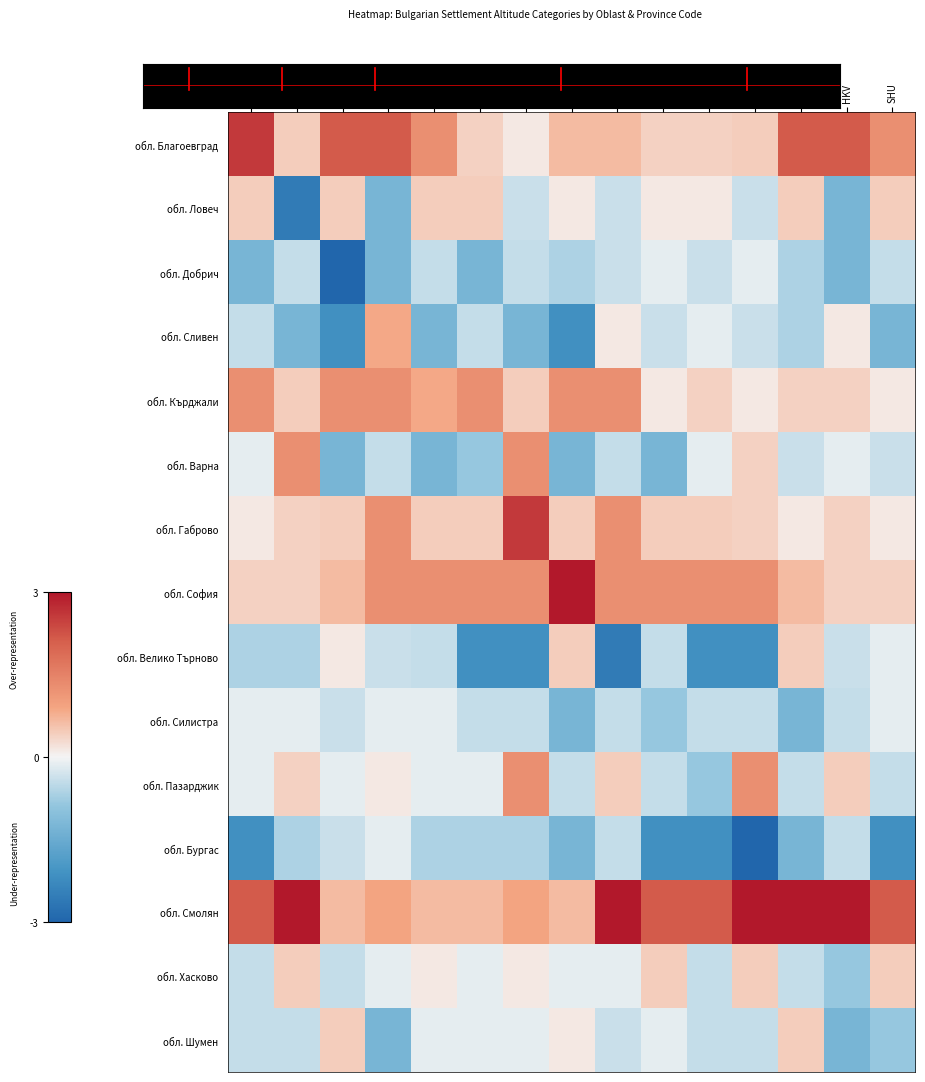

What is the difference between the highest and lowest values at VTR?

5.6